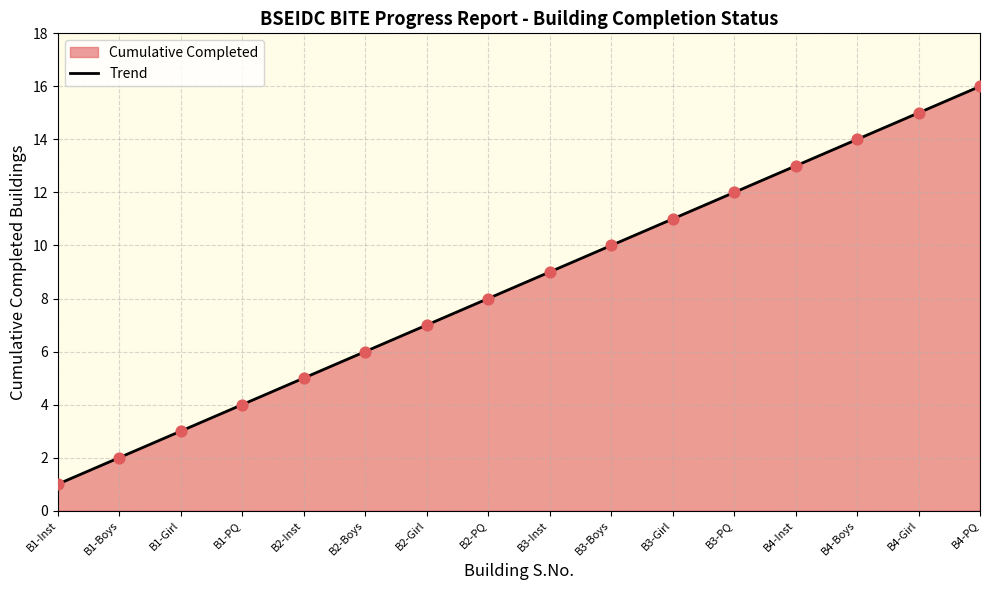

Which has a higher value, B3-Boys or B1-Inst?

B3-Boys